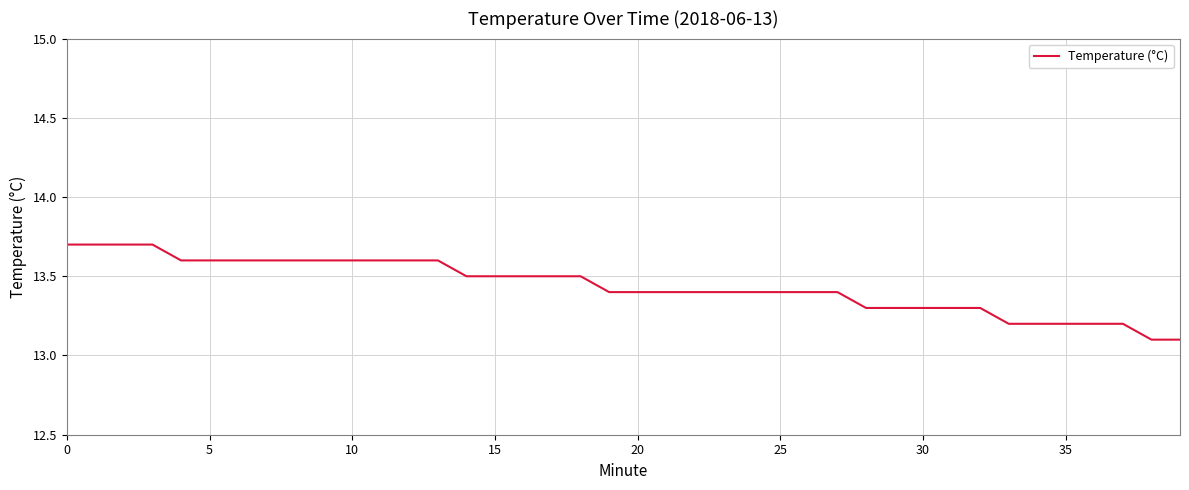

Count the number of data series in this chart.

1